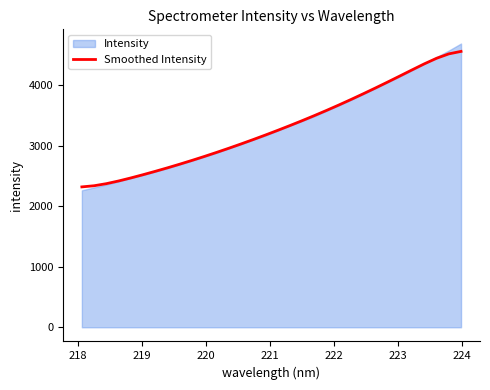

What is the difference between the maximum and minimum values?

2237.1